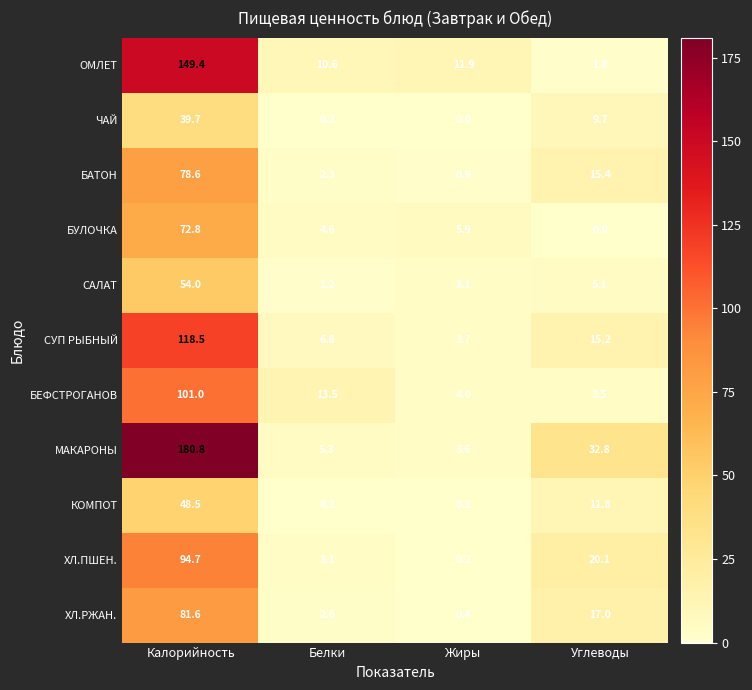

What is the total value across all series at Калорийность?

1019.6